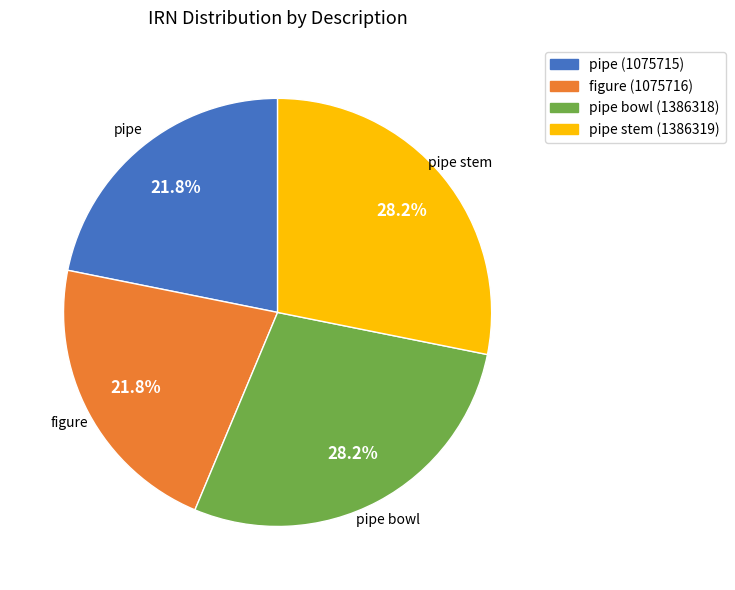

Is there any slice that represents more than half of the pie?

No